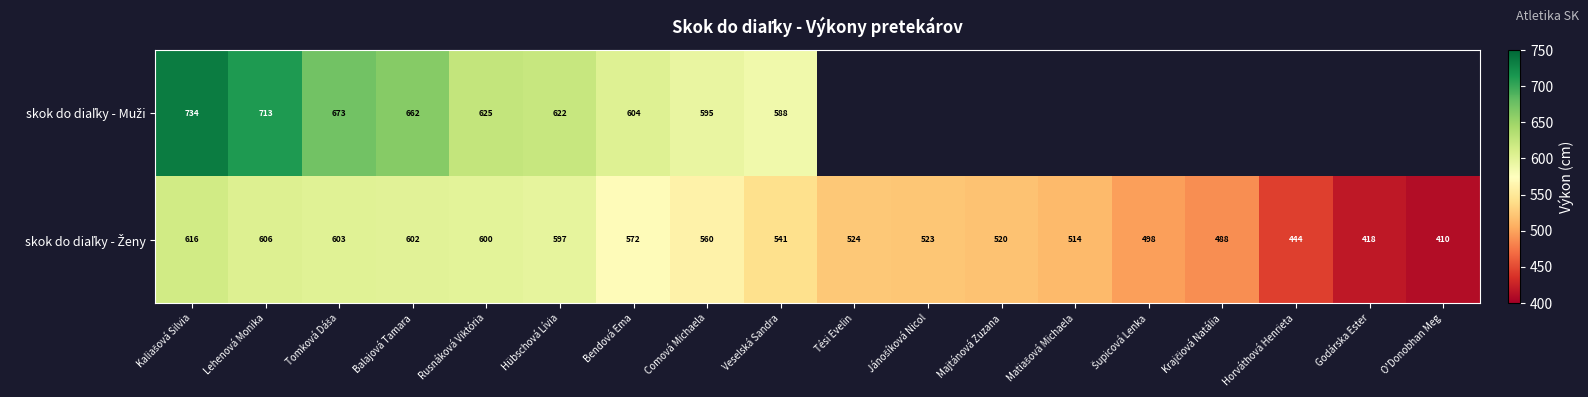

How many distinct data groups are displayed?

2